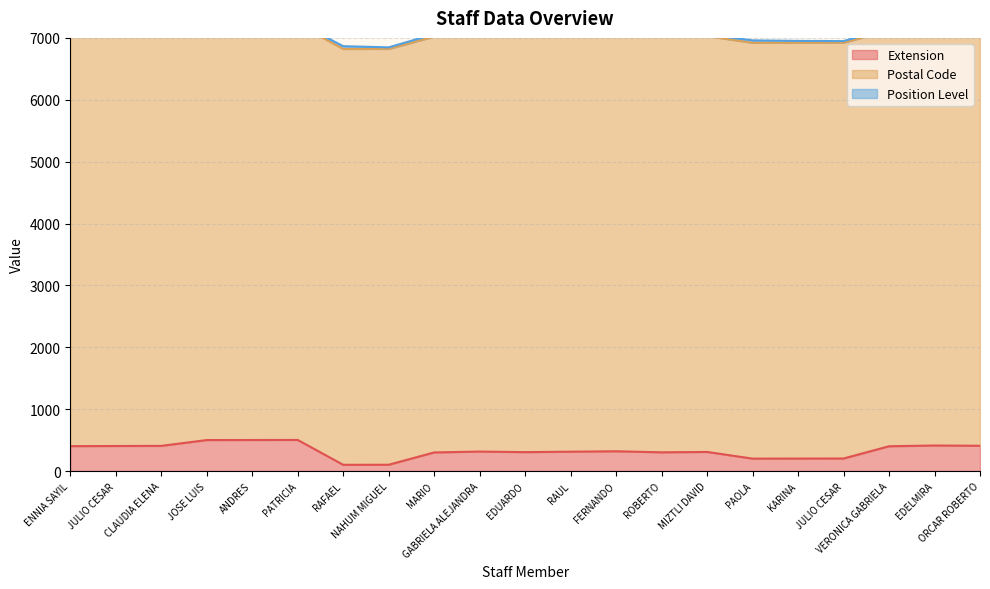

Is it true that Position Level equals 25 at PATRICIA?

True